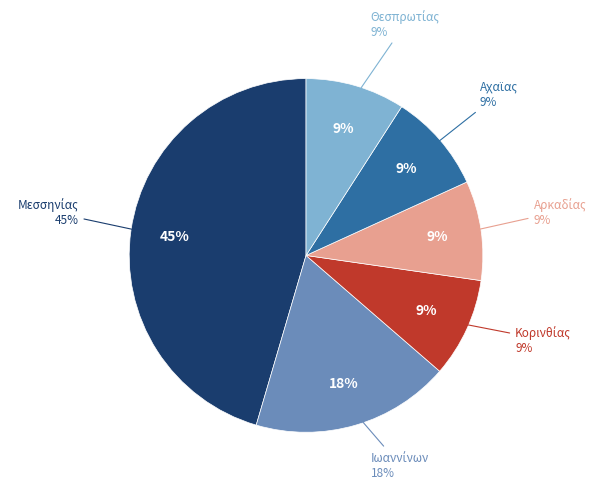

How many segments does this pie chart have?

6